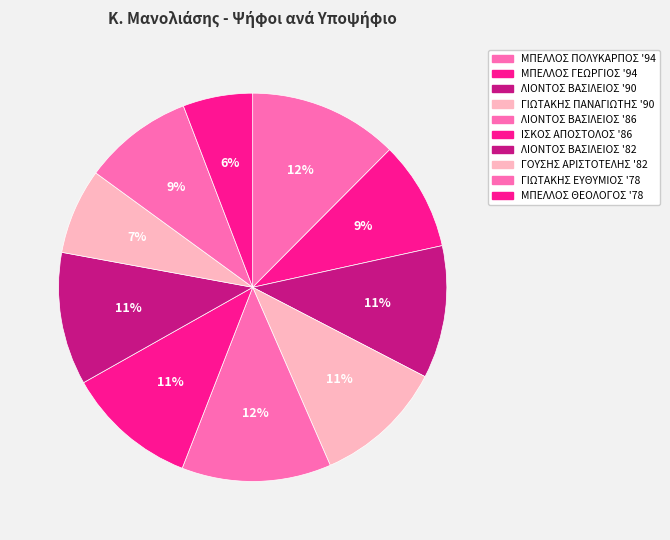

To the nearest percent, what is the average slice percentage?

10%